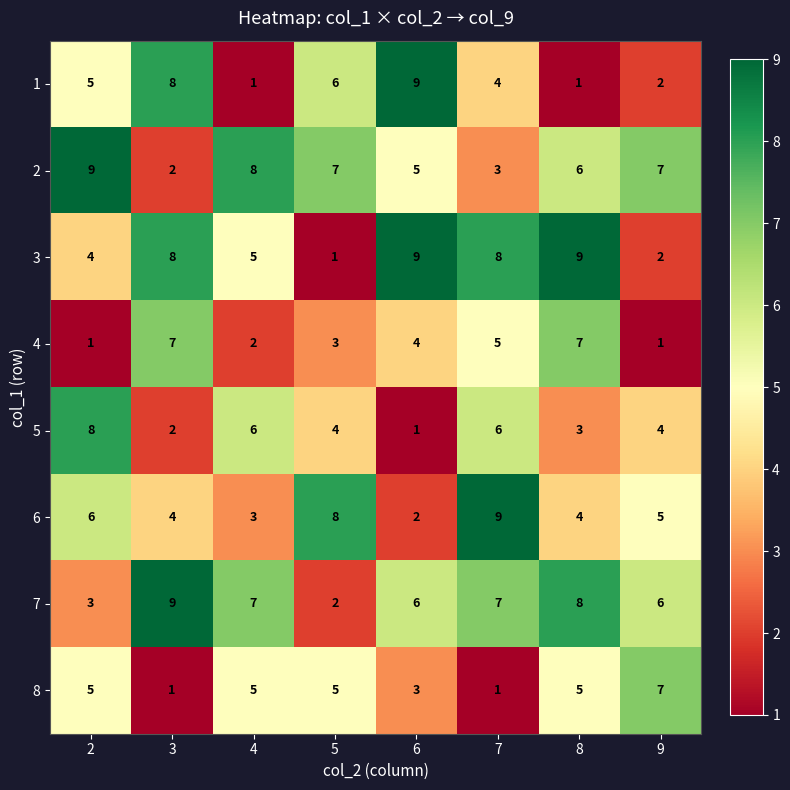

True or false: 6 has a value of 3 at 3.

False